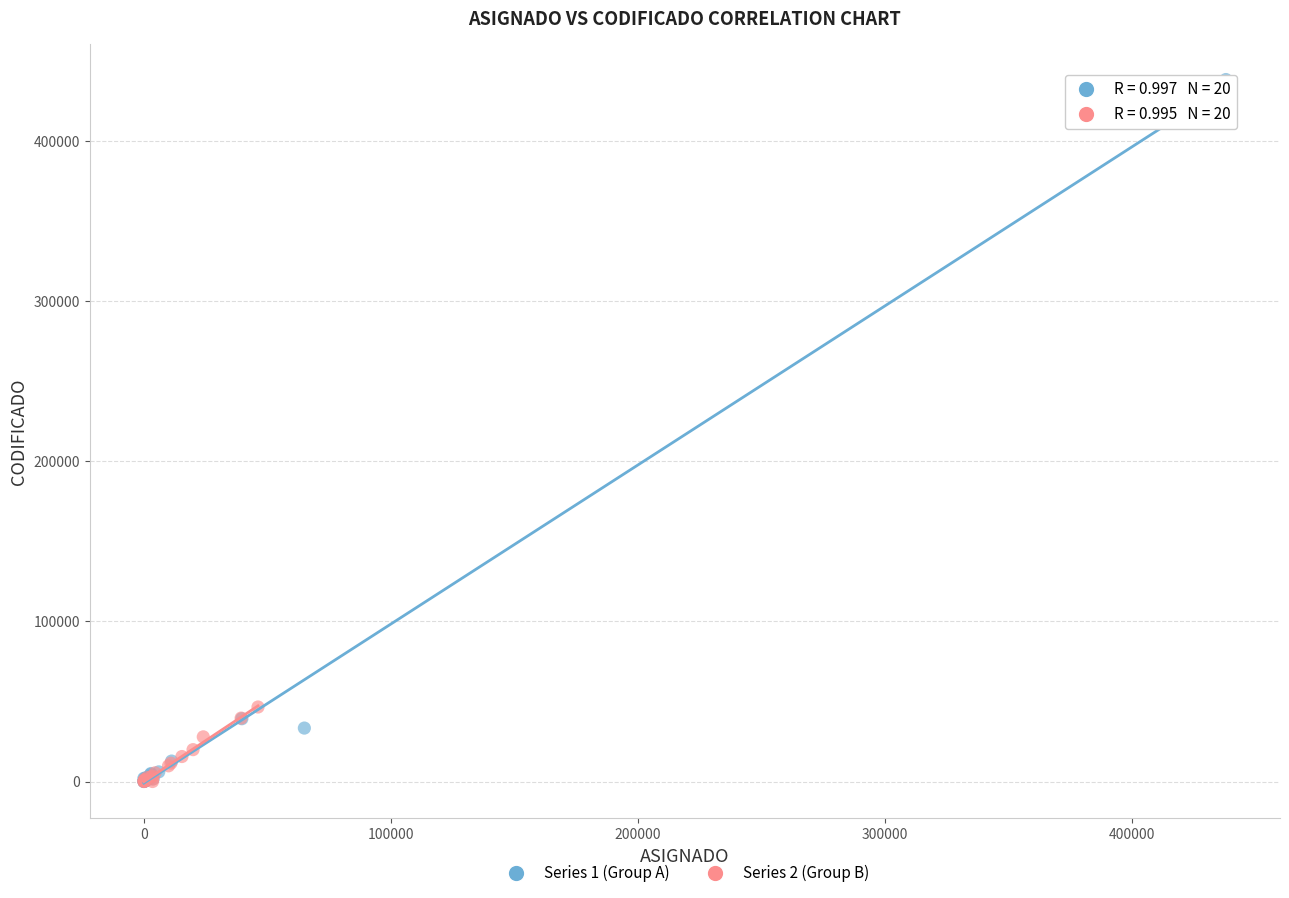

Which series contains the highest Y value?

Series 1 (Group A)